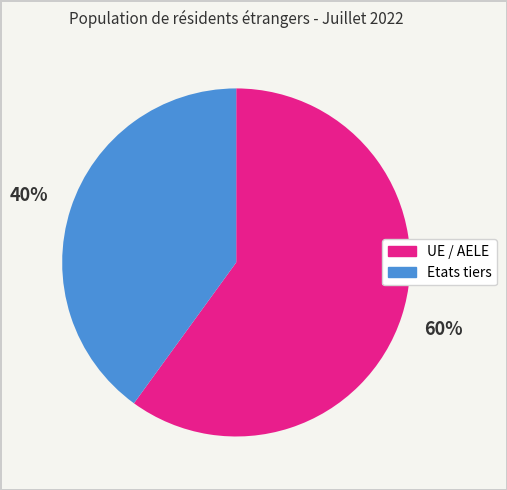

The Etats tiers slice represents 40% of the pie. True or false?

True